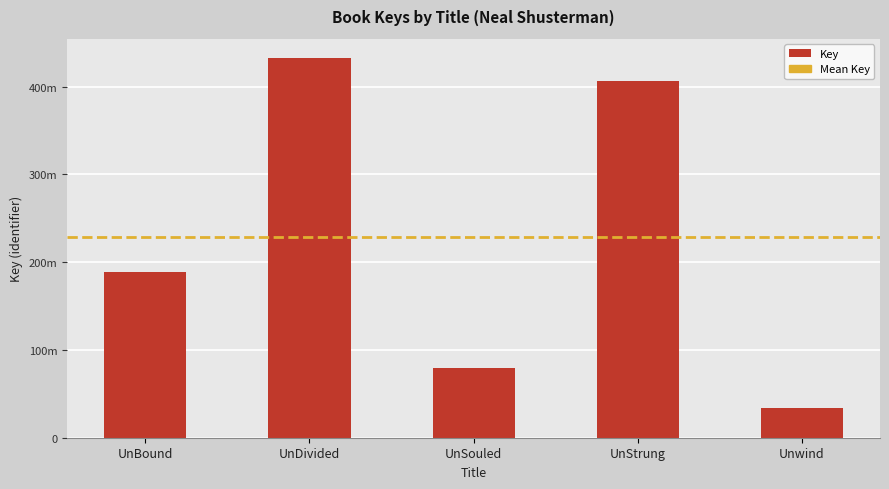

Are the bars horizontal?

No